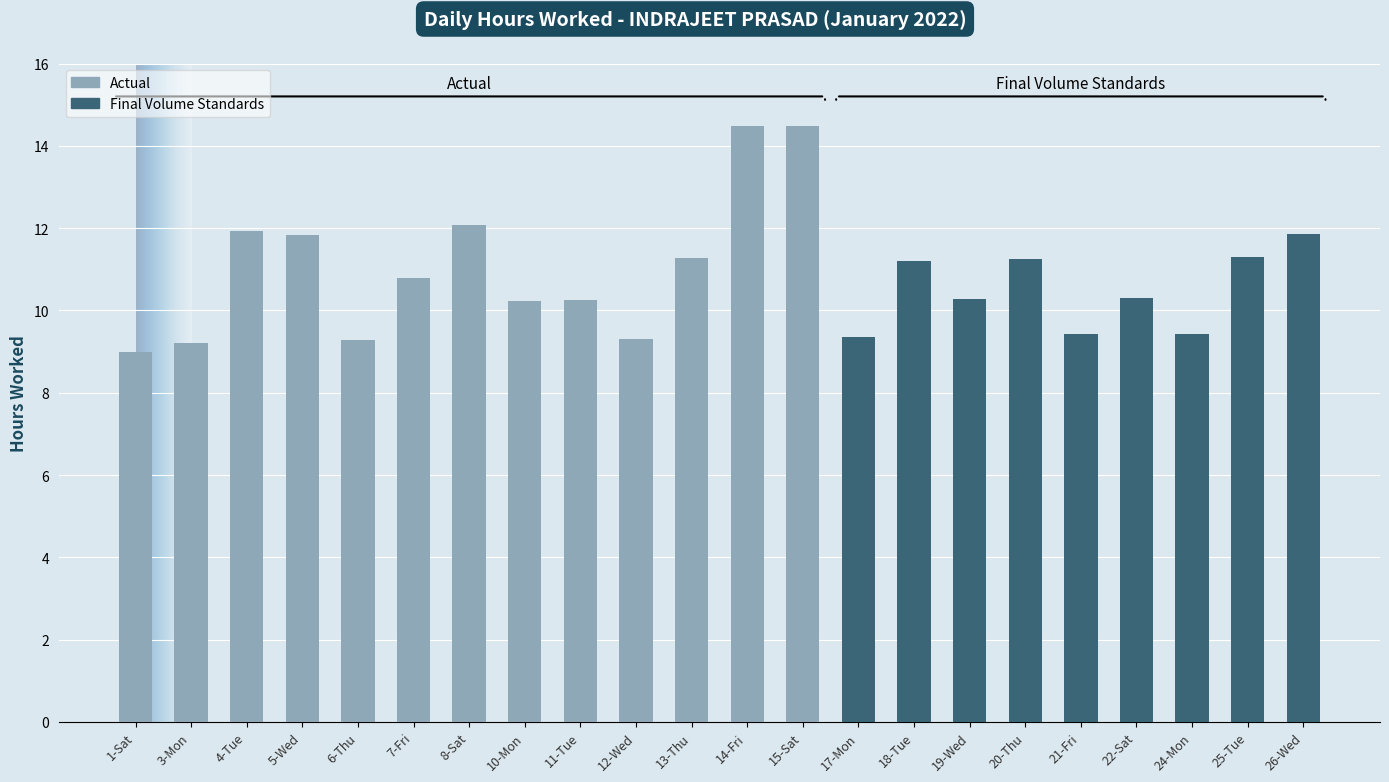

The chart shows a value of 20.9 at 4-Tue. True or false?

False